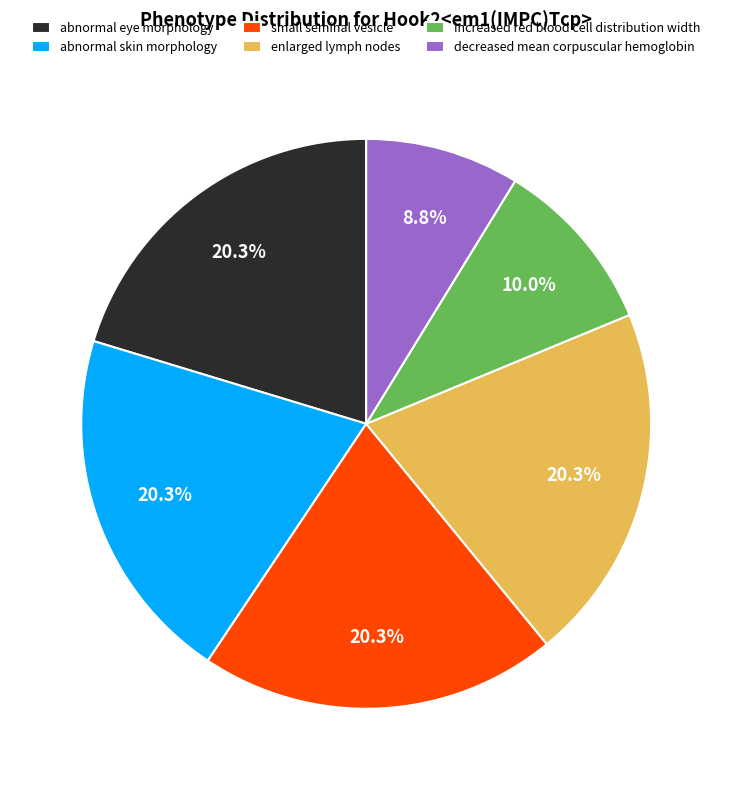

To the nearest percent, what is the average slice percentage?

17%